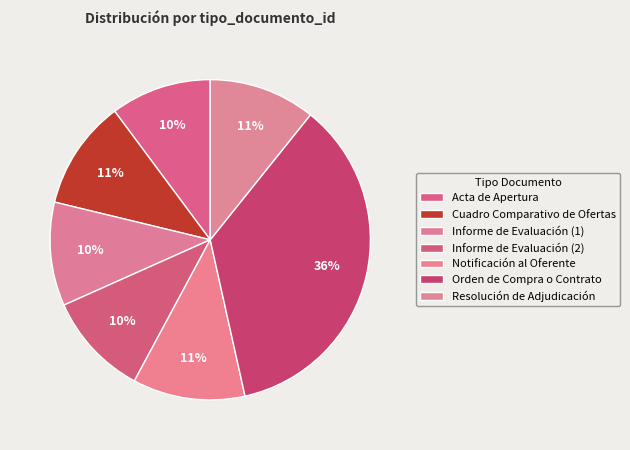

Rank the categories by value from lowest to highest.

Acta de Apertura, Informe de Evaluación (1), Informe de Evaluación (2), Resolución de Adjudicación, Cuadro Comparativo de Ofertas, Notificación al Oferente, Orden de Compra o Contrato